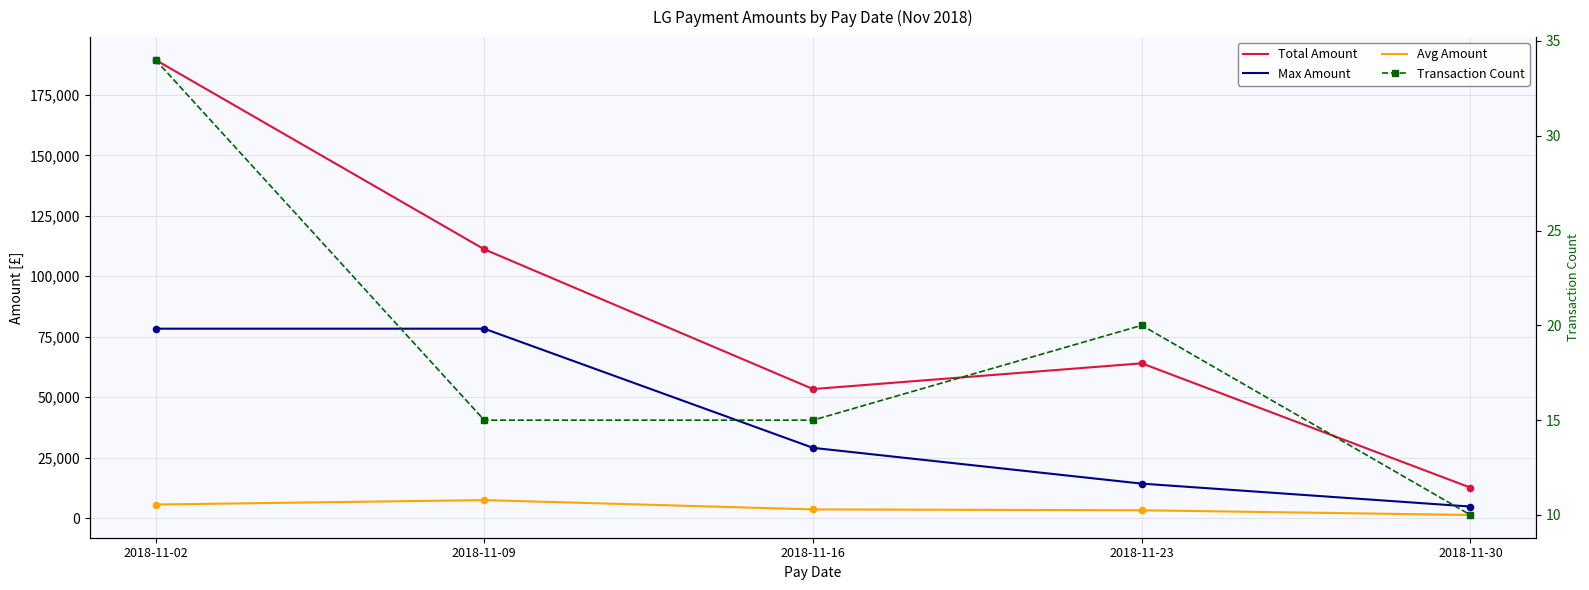

What is the total value across all series at 2018-11-23?

81428.8